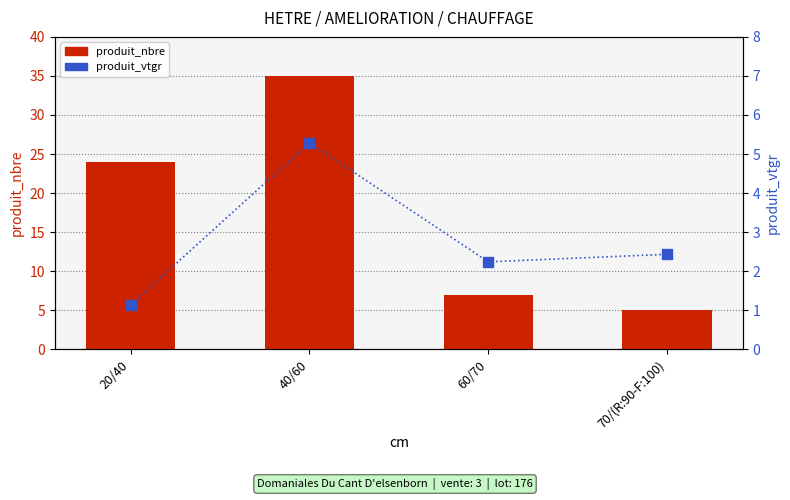

What are all the series names shown in the legend?

produit_nbre, produit_vtgr